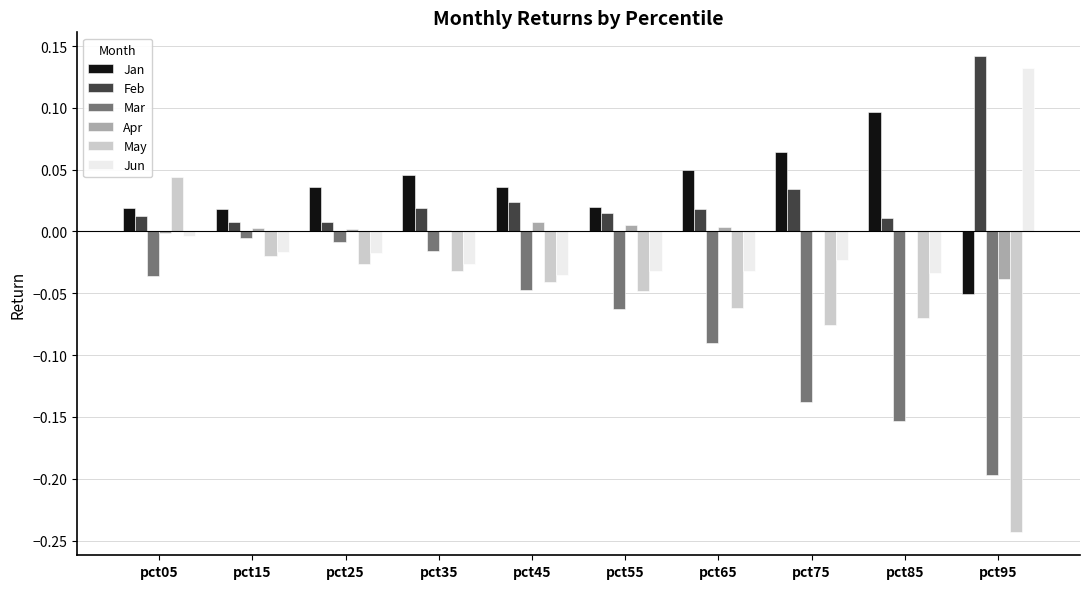

Does the chart contain stacked bars?

No